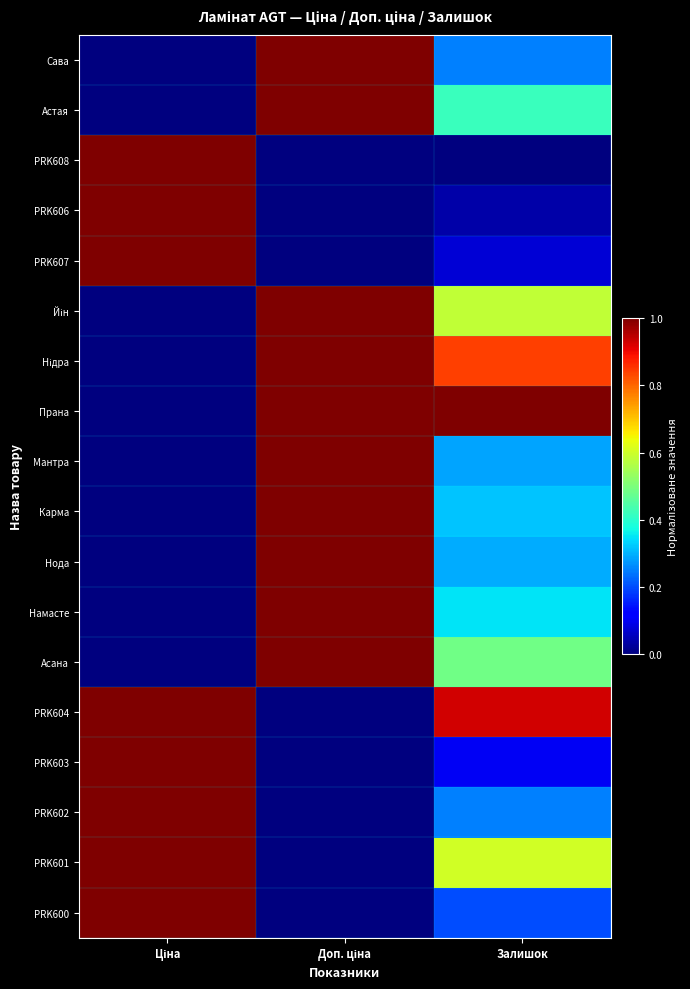

What is the maximum value shown in the chart?

1.0